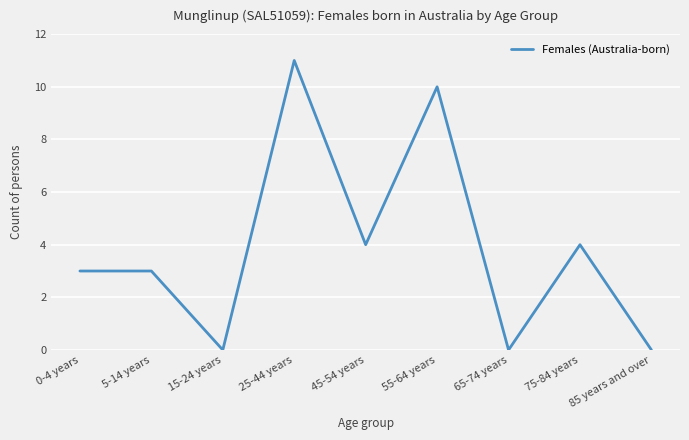

What is the maximum value shown in the chart?

11